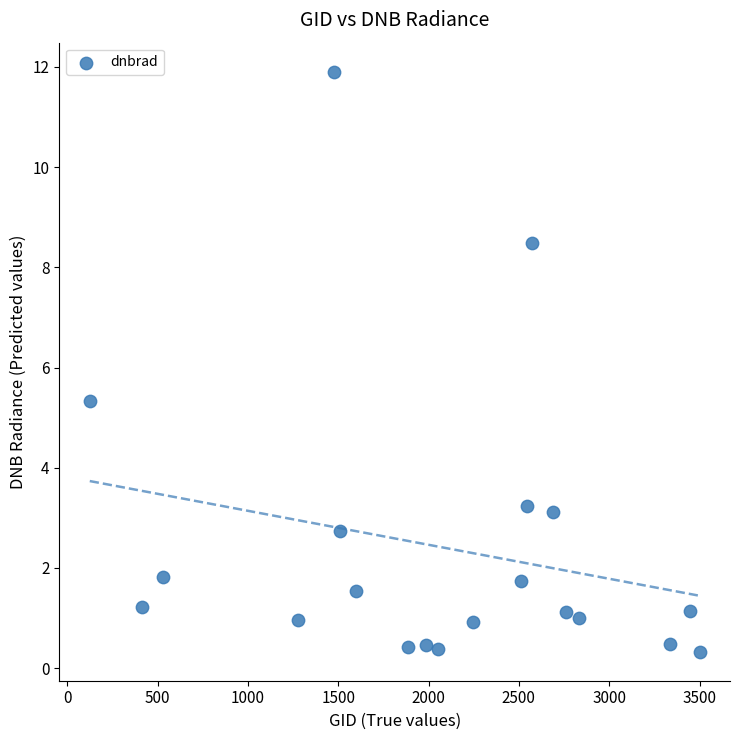

What Y value in the scatter plot is closest to 6?

5.3